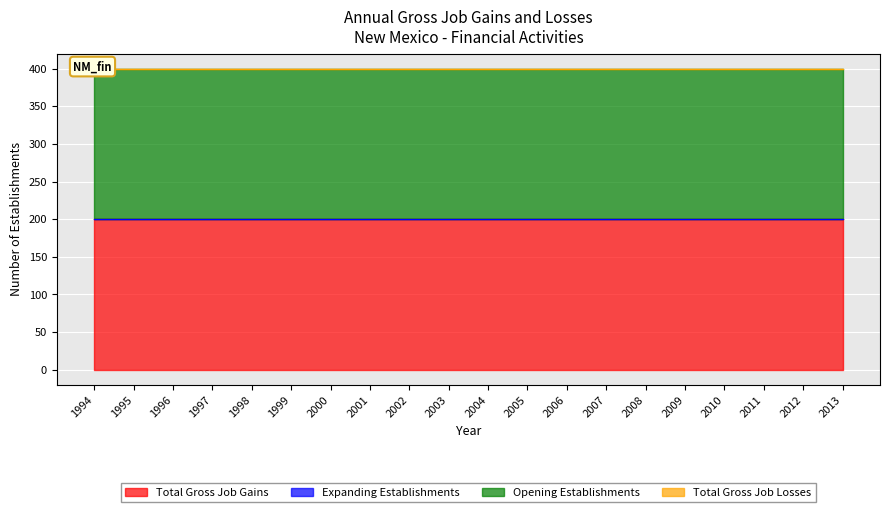

The value of Expanding Establishments at 2013 is 0. True or false?

True